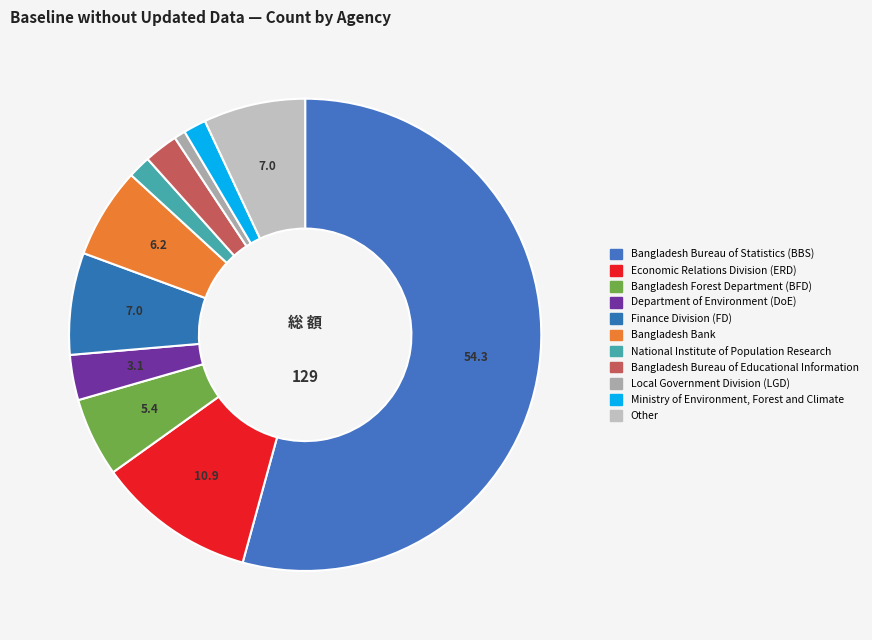

Which slice is the smallest?

Local Government Division (LGD)